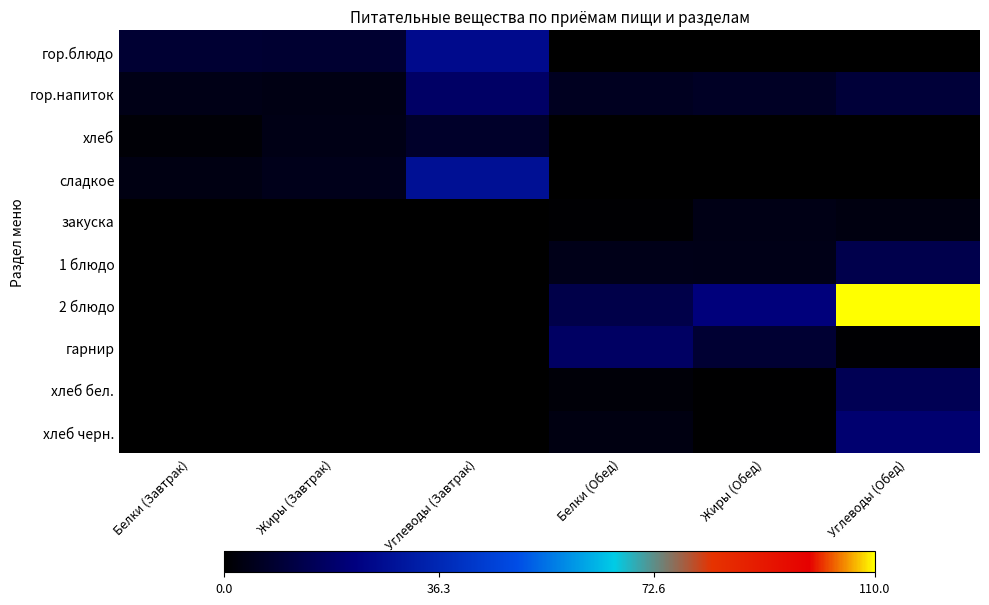

What is the difference between the highest and lowest values at Жиры (Обед)?

21.4